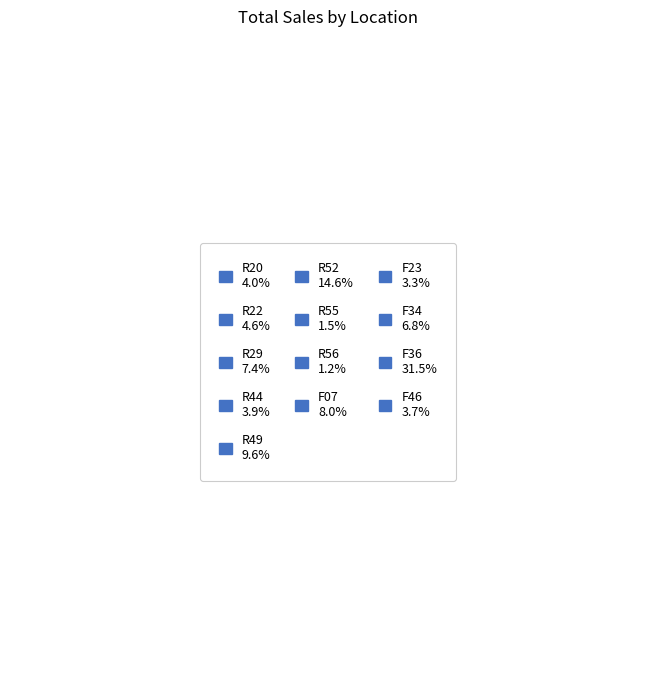

Is there a majority slice in this chart?

No